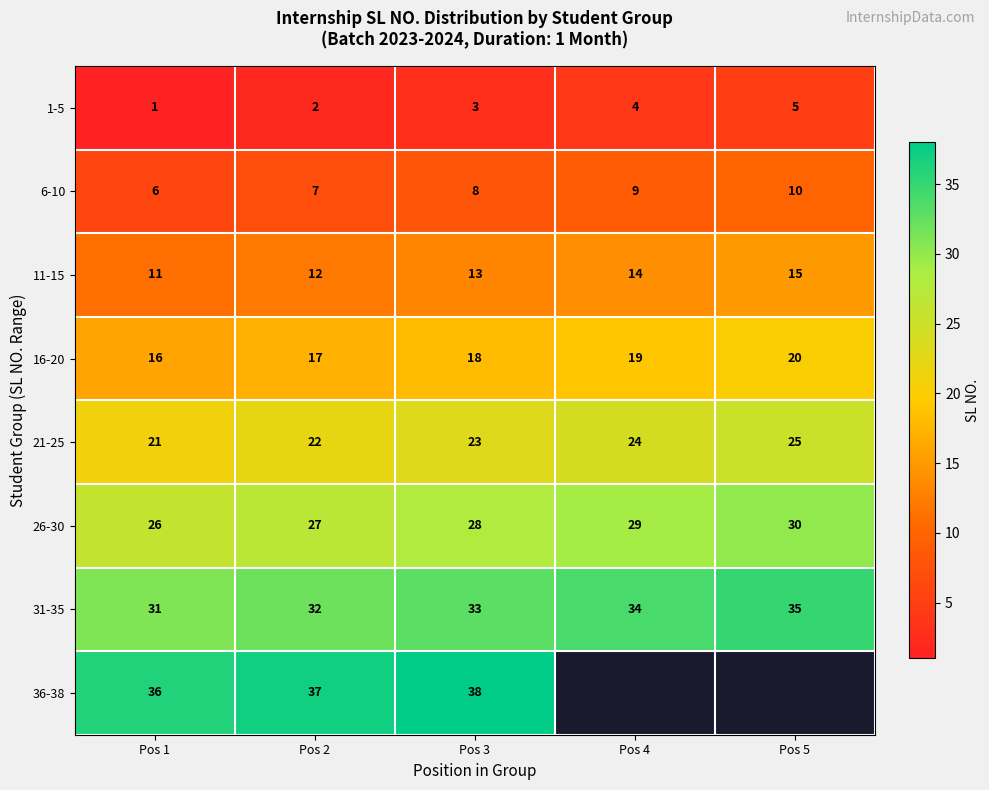

What is the difference between the highest and lowest values at Pos 2?

35